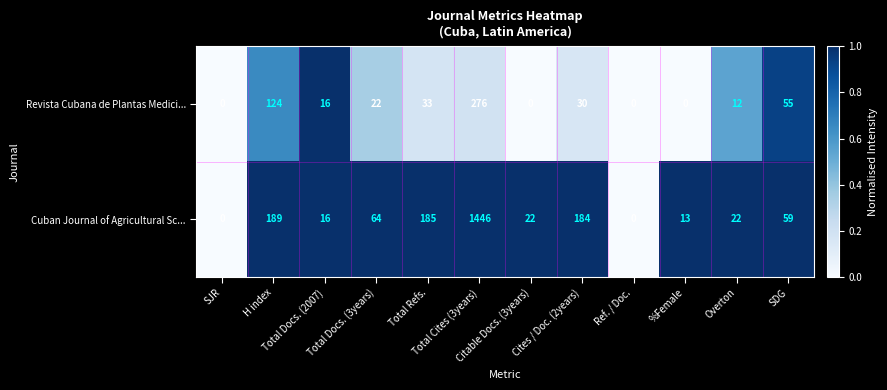

Rank the series by their maximum value, from highest to lowest.

Cuban Journal of Agricultural Sc..., Revista Cubana de Plantas Medici...